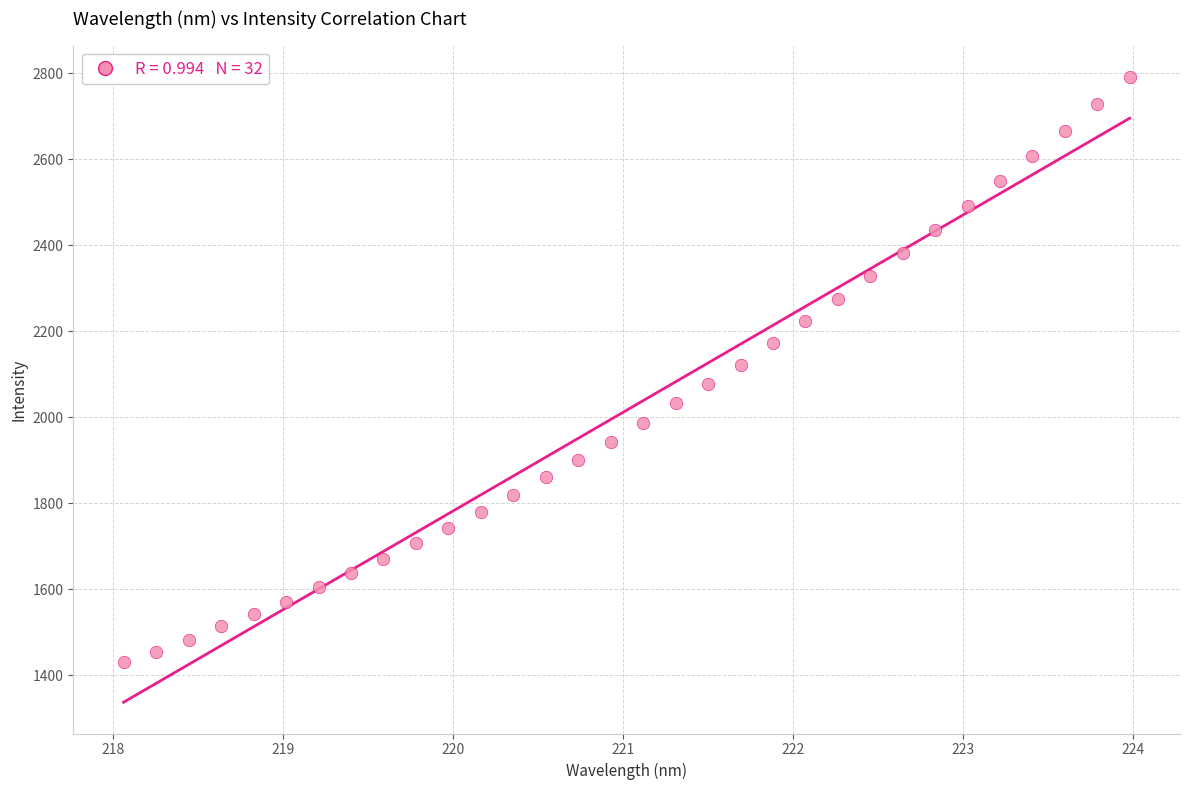

What is the range of Y values (max minus min)?

1361.8